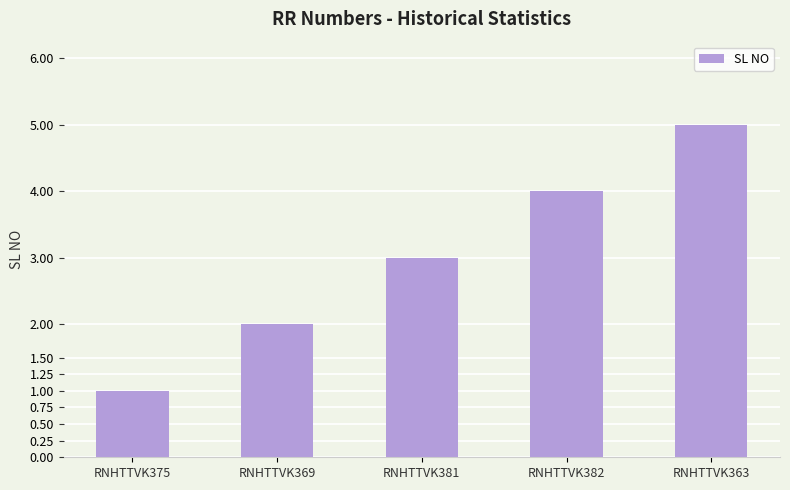

Between RNHTTVK369 and RNHTTVK382, which is larger?

RNHTTVK382